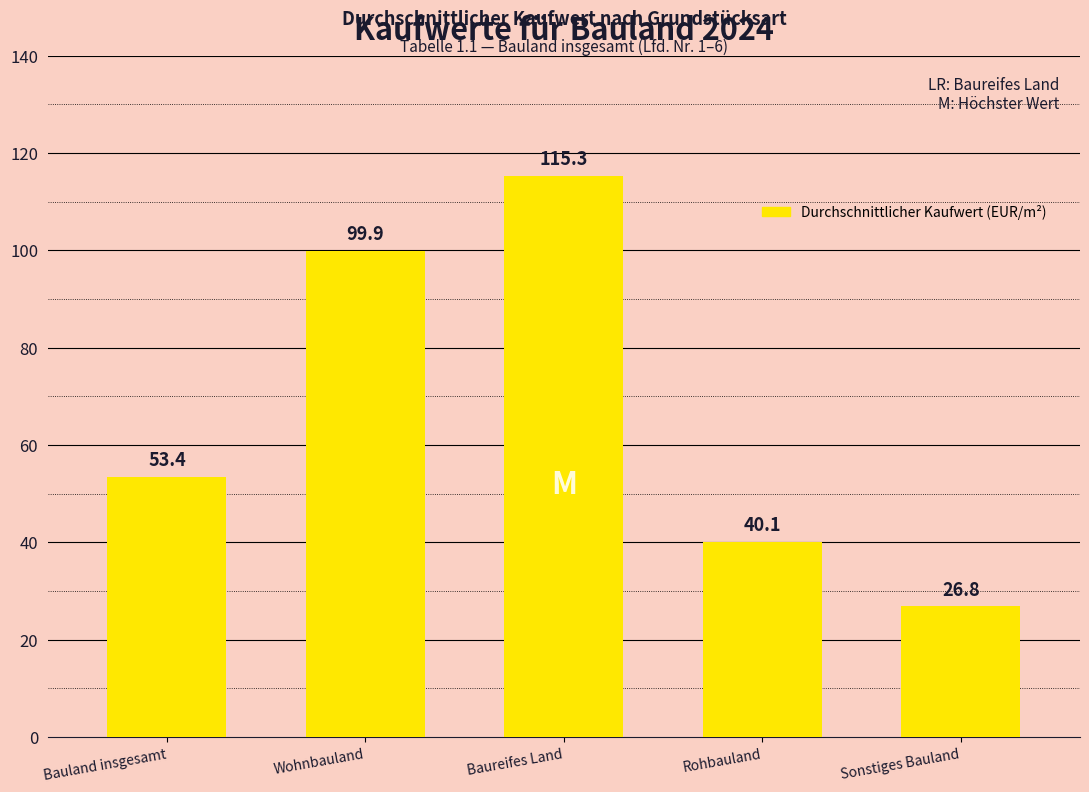

Reading left to right, what are all the values shown in this chart?

53.4	99.9	115.3	40.1	26.8